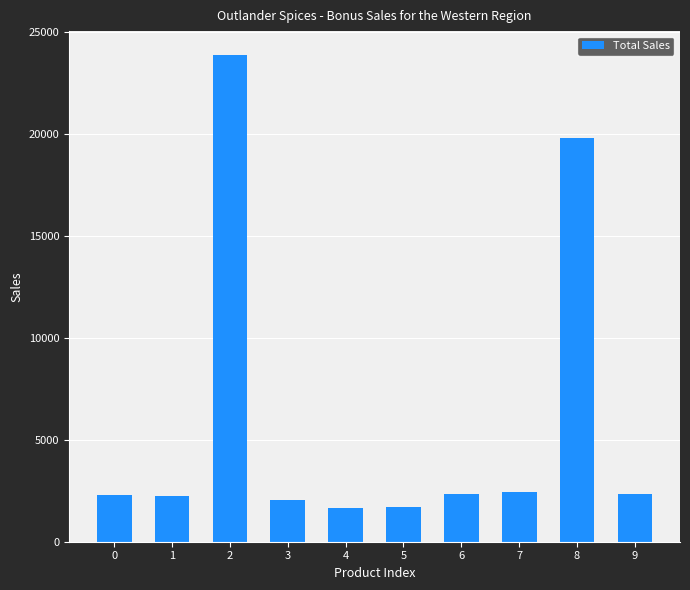

What is the difference between the values at 7 and 8?

17362